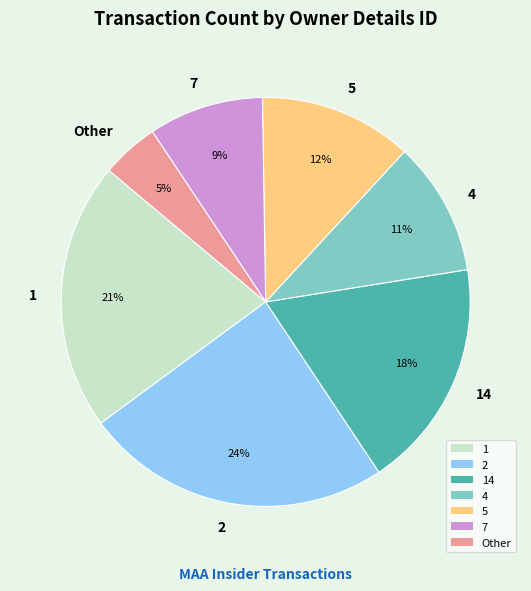

Do 2 and 5 together represent more than half of the pie?

No